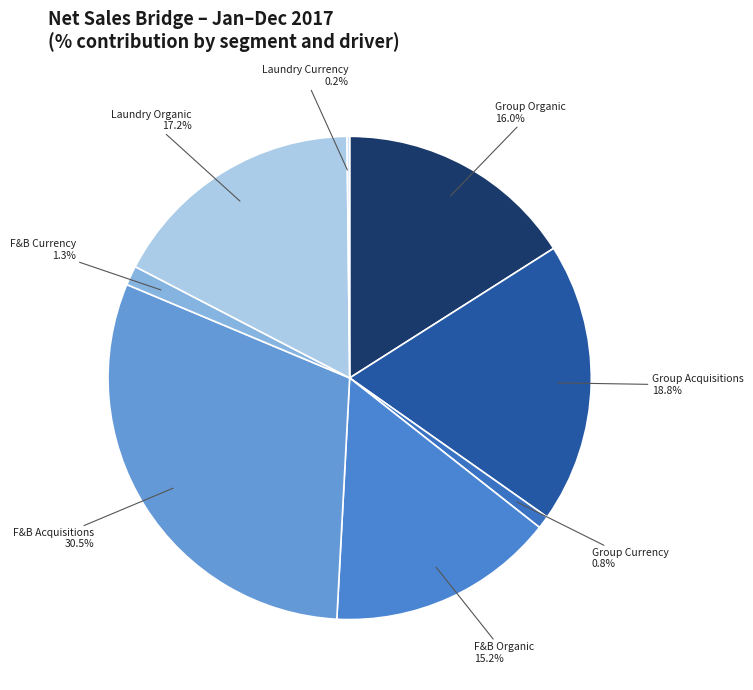

What percentage do Laundry Organic and F&B Acquisitions together represent?

47.7%